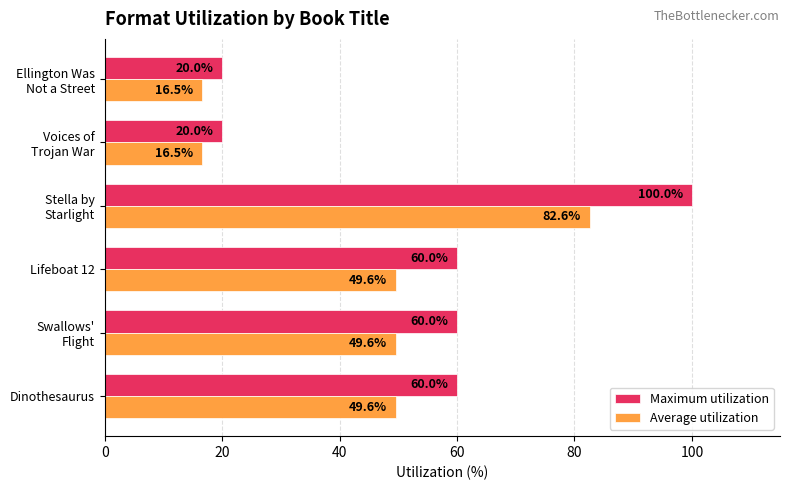

How many data points in Average utilization are less than 49?

2